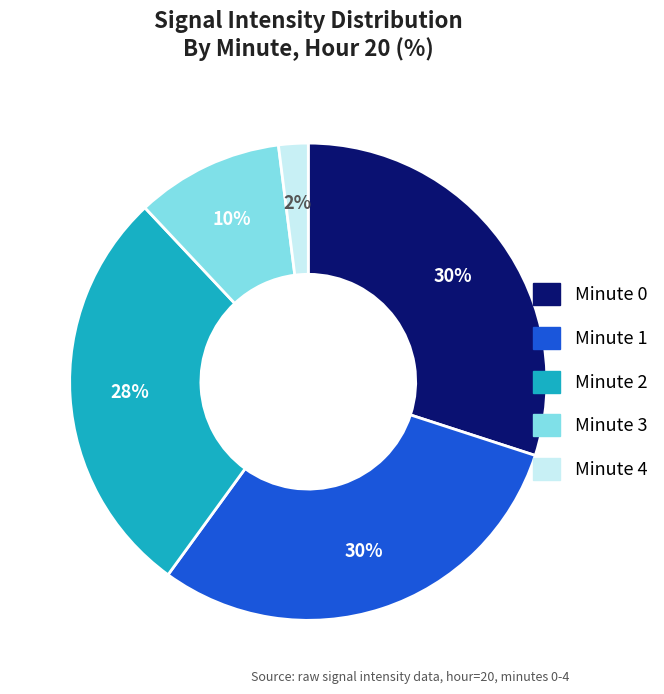

Do Minute 1 and Minute 3 together represent more than half of the pie?

No